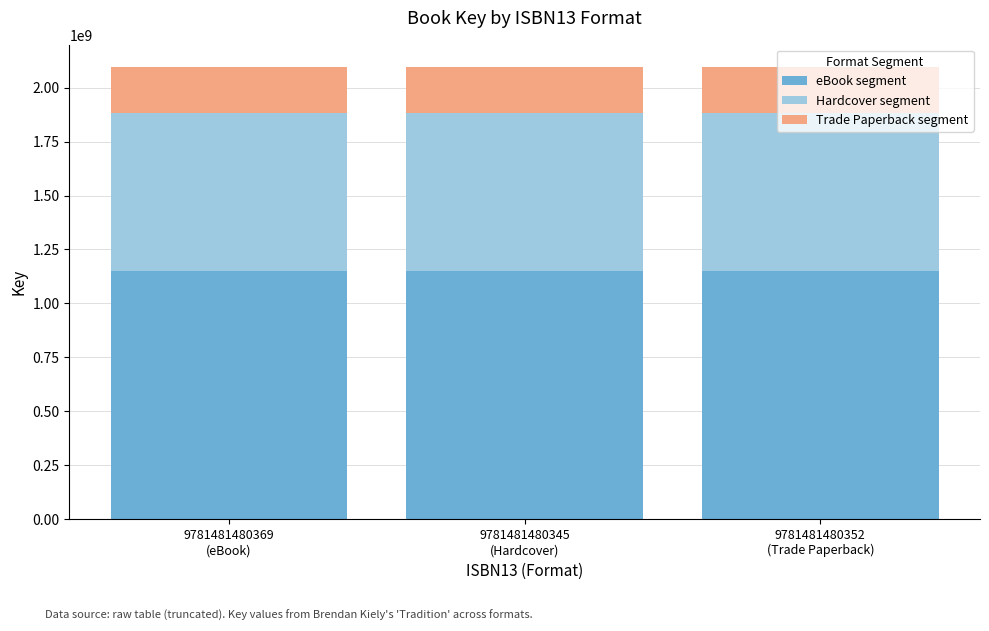

How many categories are shown in the chart?

3